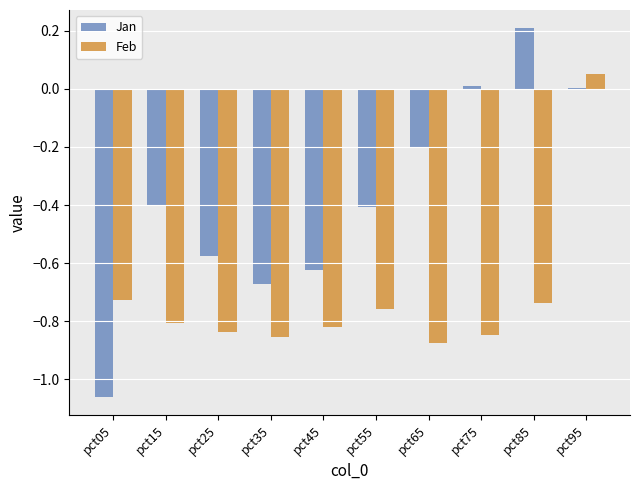

True or false: Jan has a value of -0.2 at pct65.

True